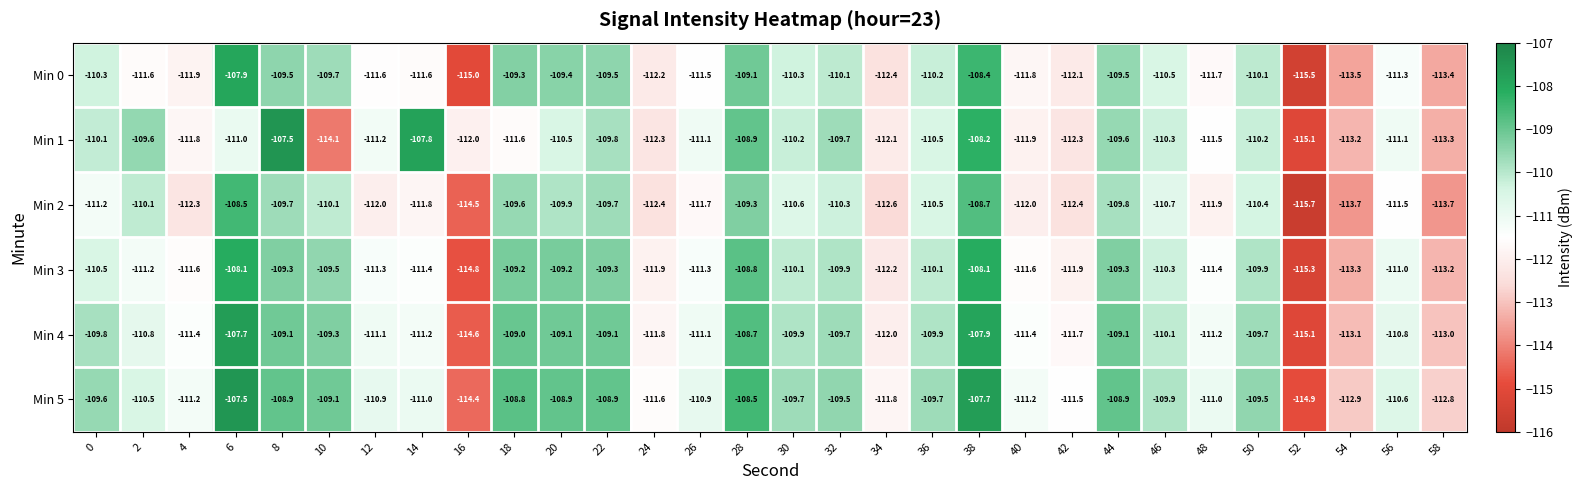

Between 0 and 22, which series saw the biggest shift?

Min 2